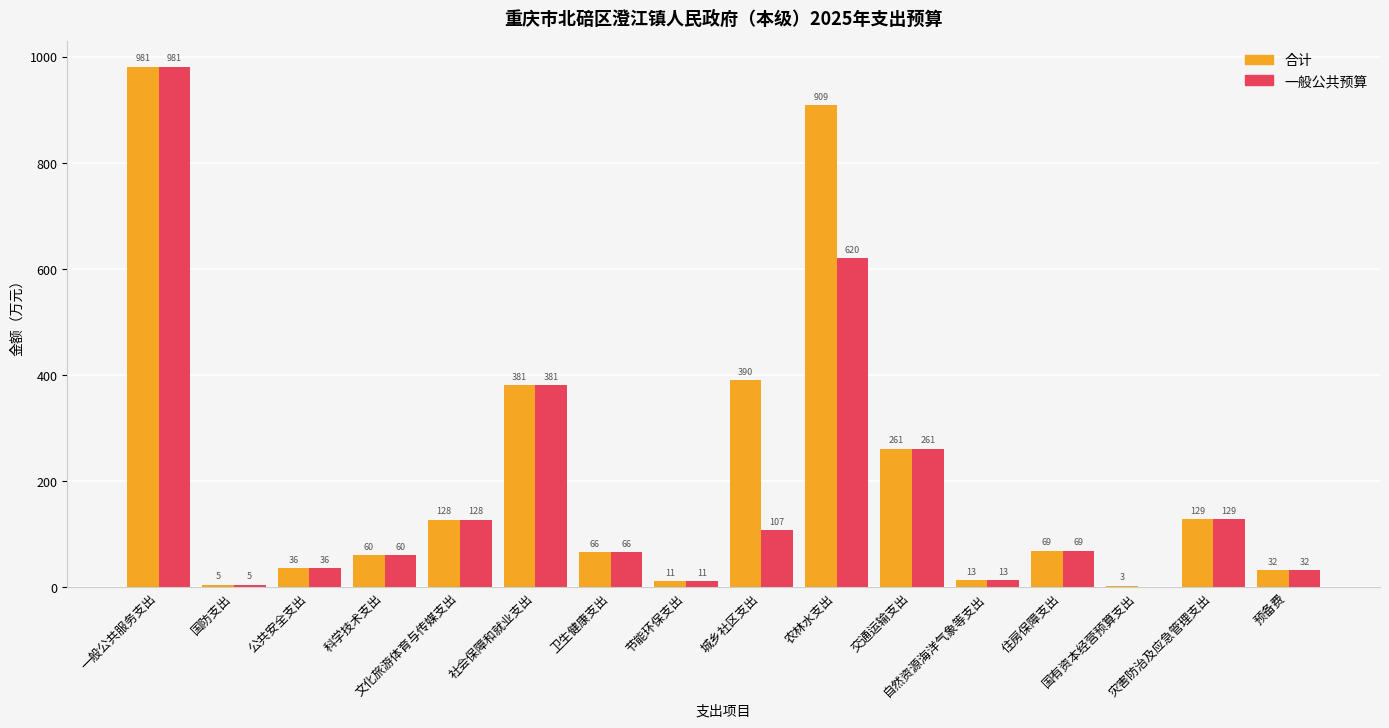

What is the sum of all 合计 values?

3471.1